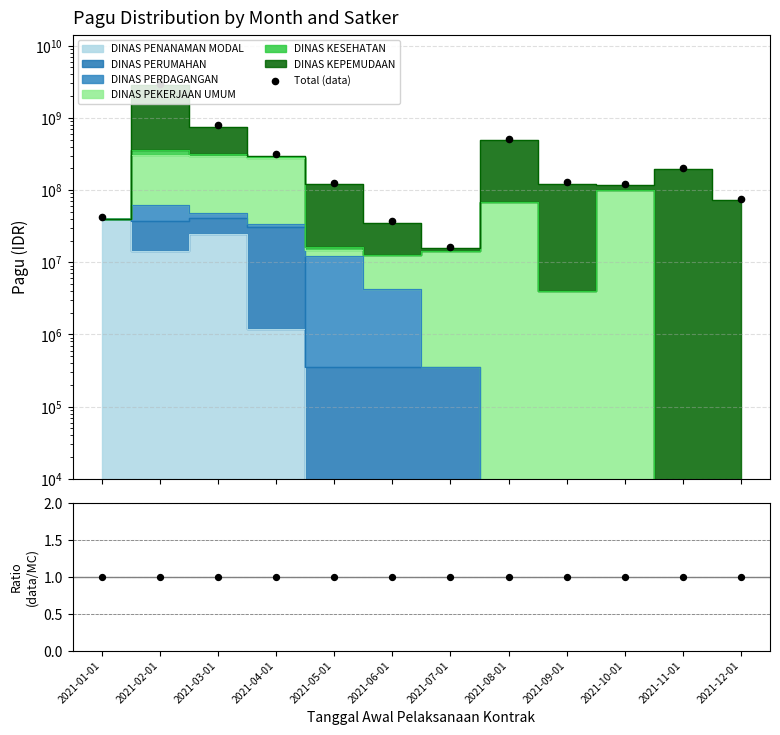

At how many categories does at least one series exceed 434083664?

3